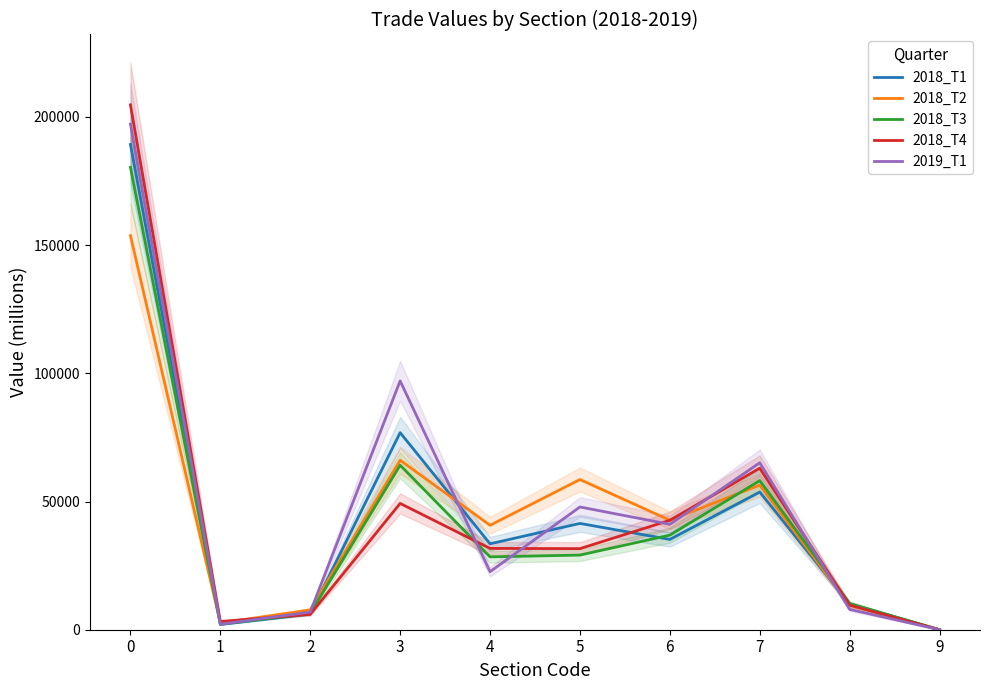

The value of 2018_T4 at 8 is 9593.7. True or false?

True